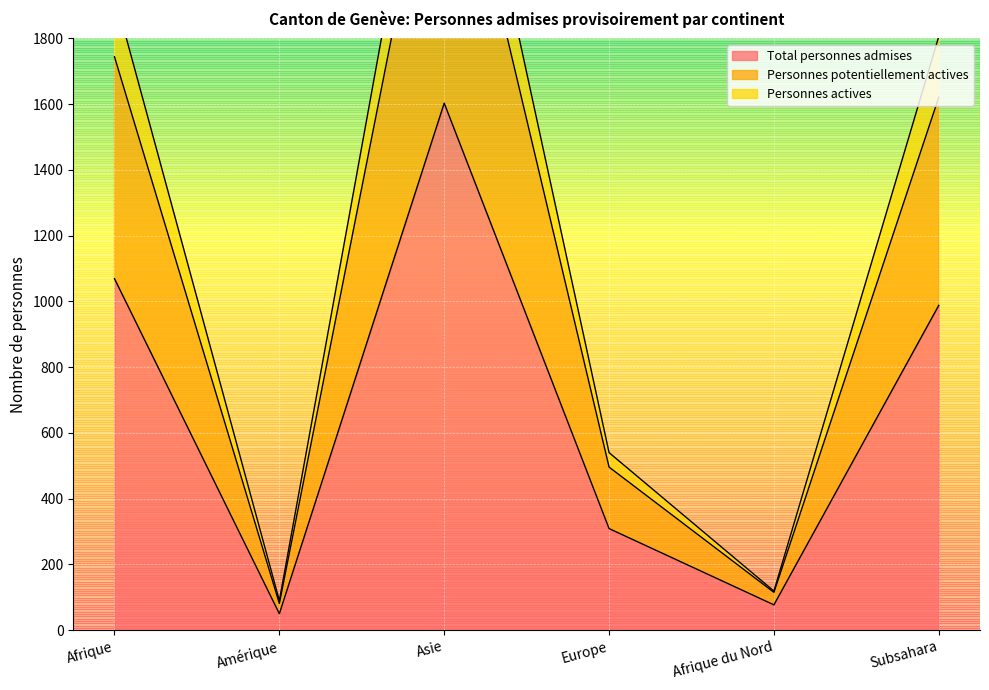

Which series has the largest range (max minus min)?

Personnes potentiellement actives